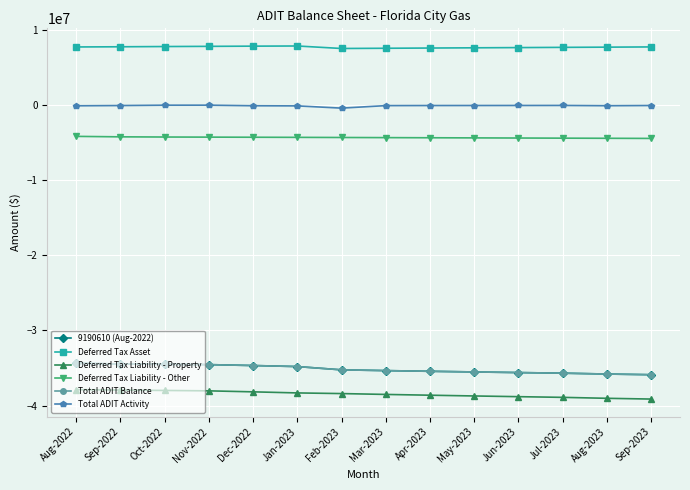

In Total ADIT Activity, how many points are higher than both neighbors (excluding endpoints)?

2